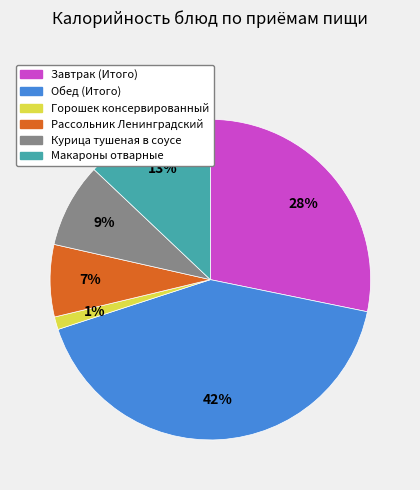

Which has a higher value, Горошек консервированный or Макароны отварные?

Макароны отварные